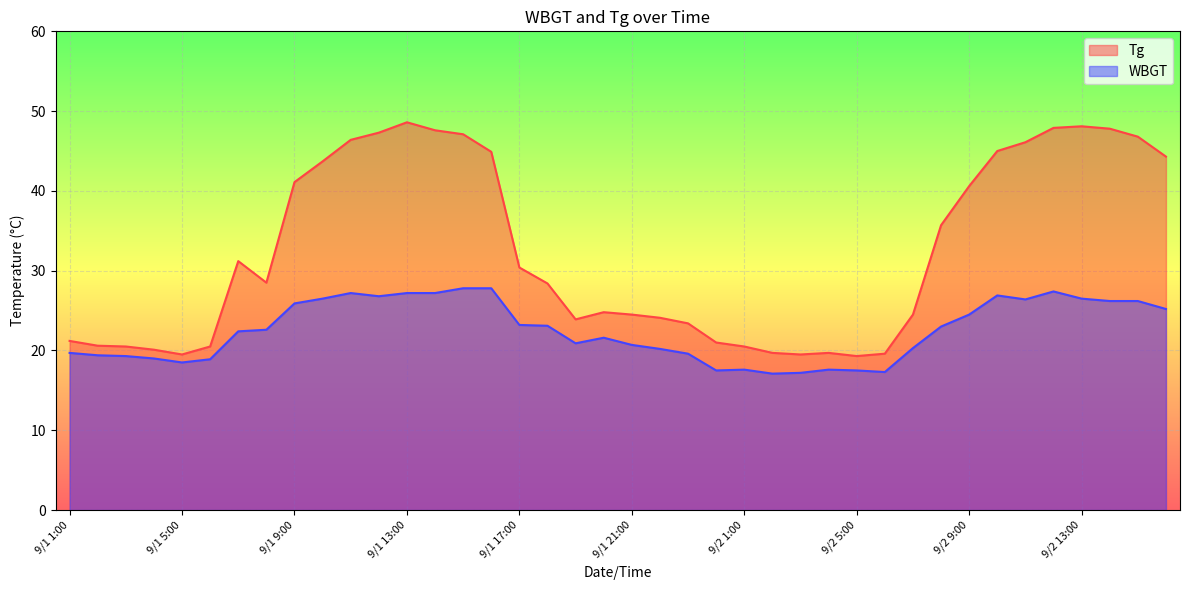

What position from the right is 9/1 6:00?

35